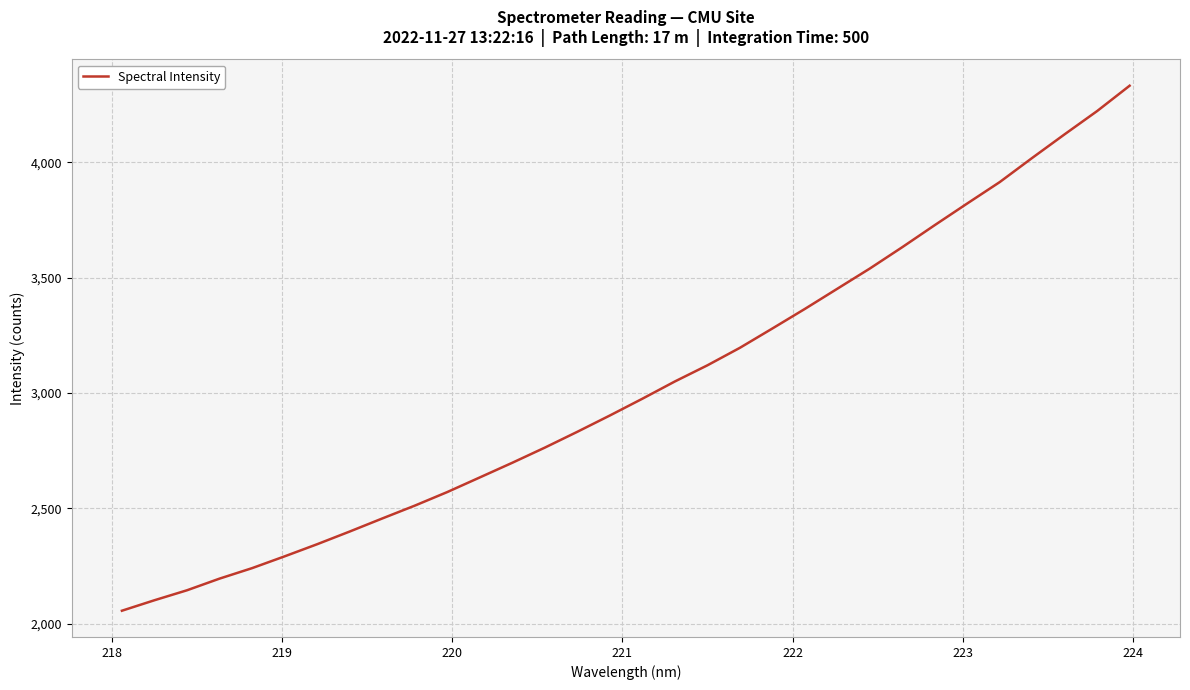

What is the smallest value displayed?

2056.1